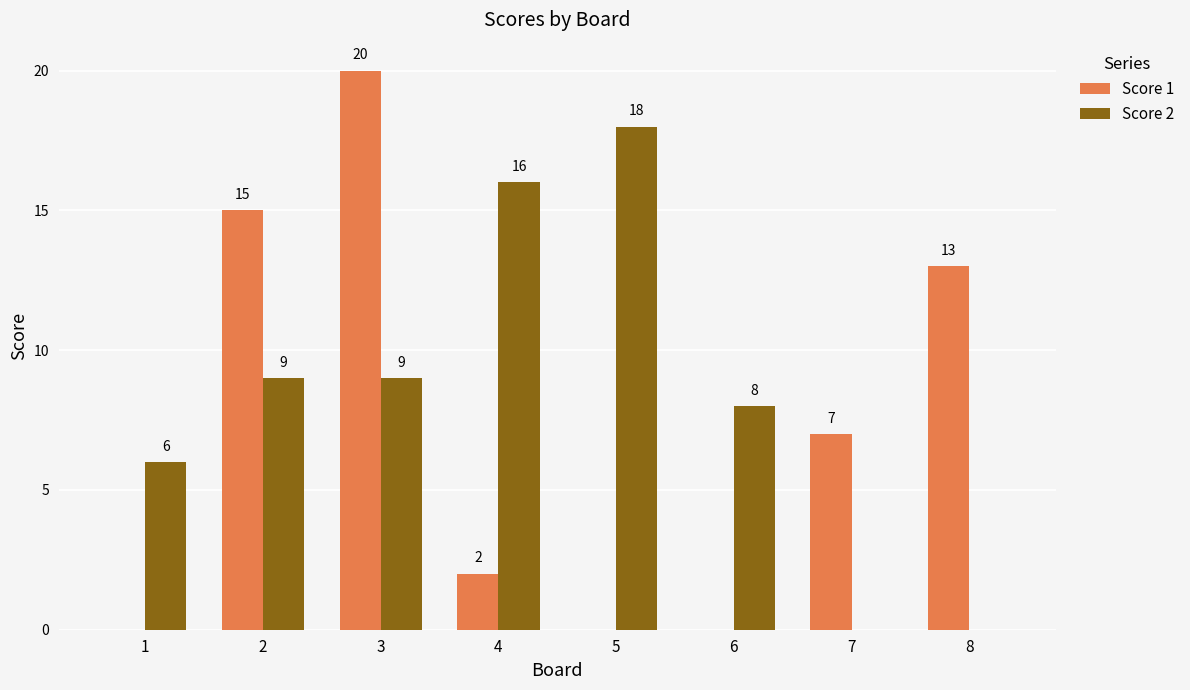

Which series has the largest total across all categories?

Score 2